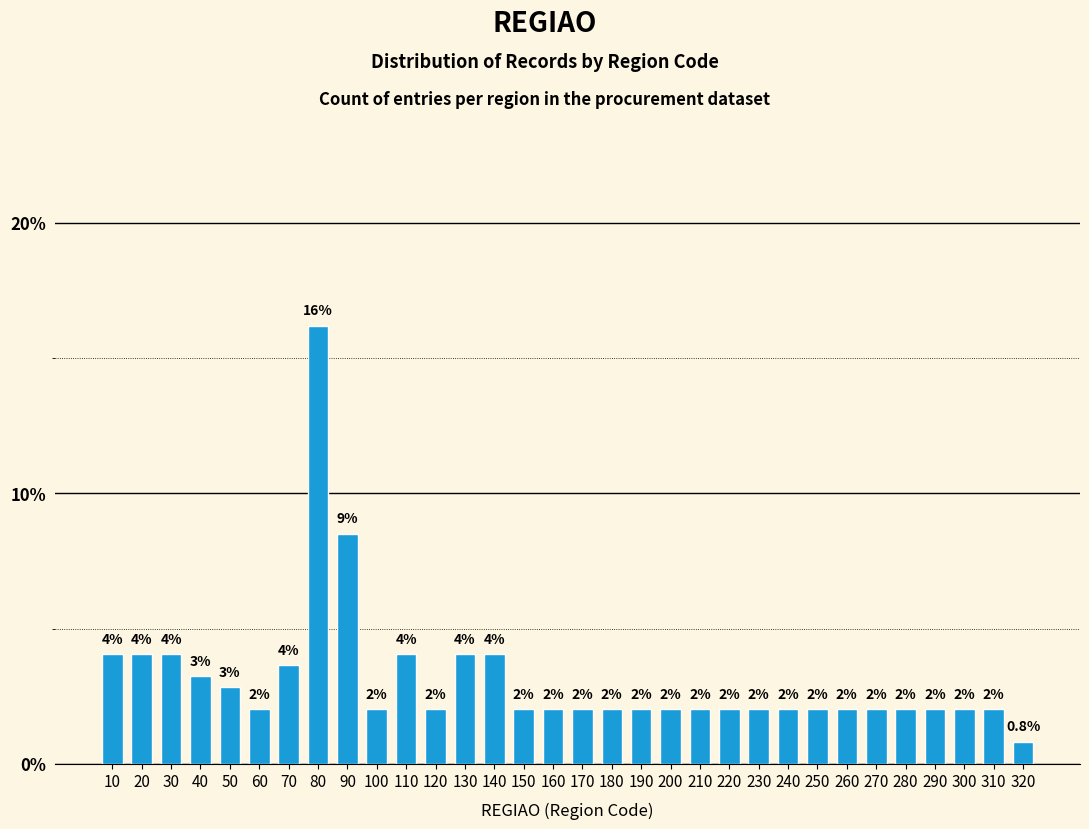

What is the ratio of the value at 80 to the value at 300?

8.0